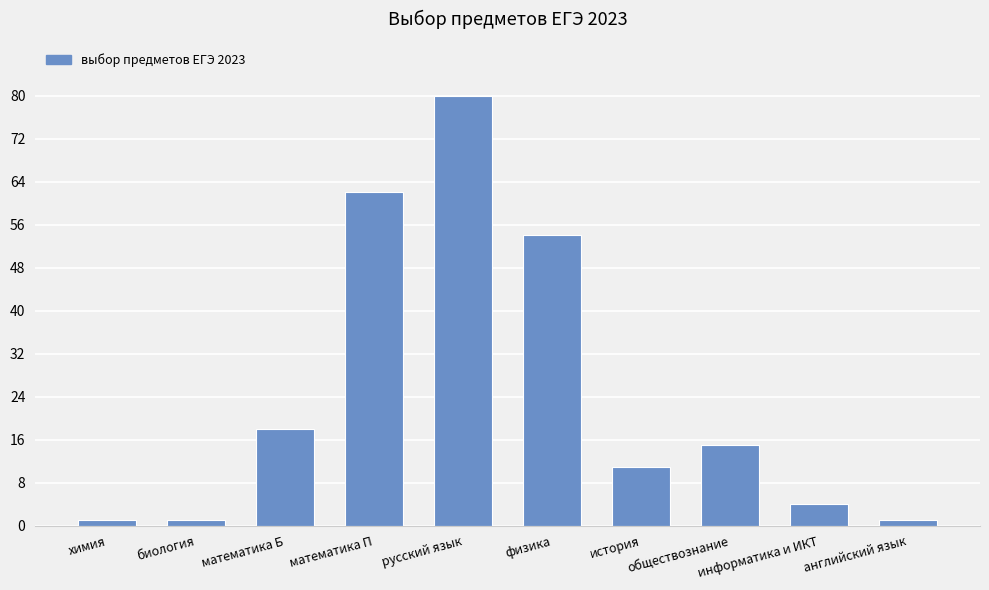

What position from the right is русский язык?

6